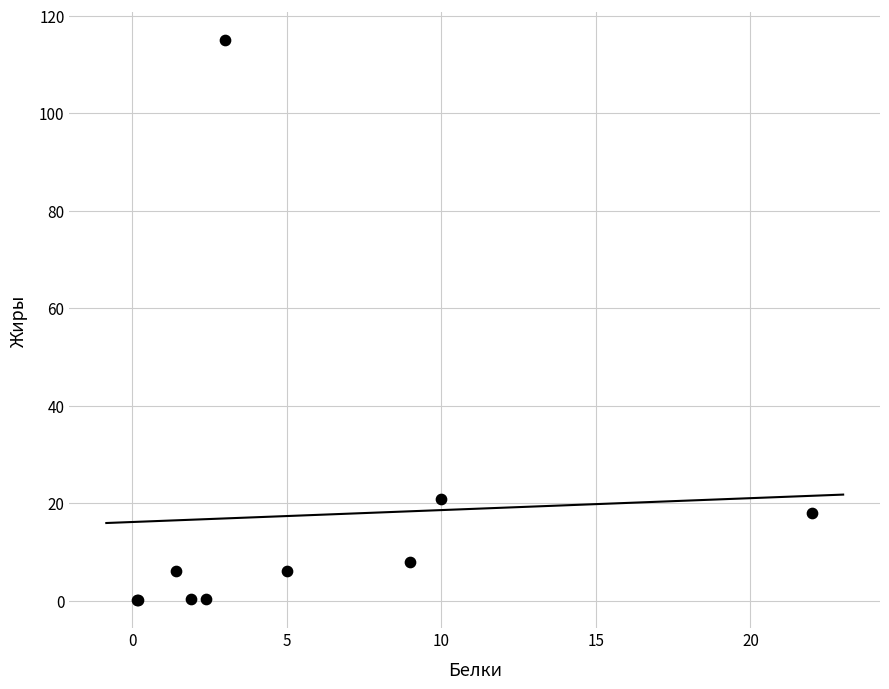

What Y value in the scatter plot is closest to 57?

20.8